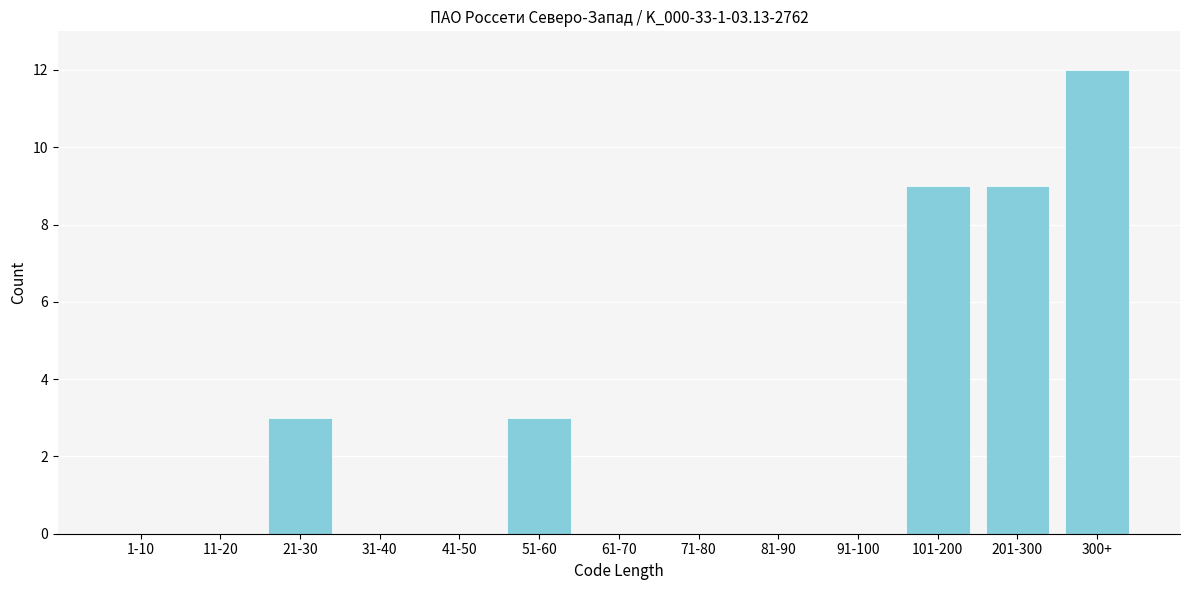

Reading left to right, list all the values displayed in this chart.

1-10=0	11-20=0	21-30=3	31-40=0	41-50=0	51-60=3	61-70=0	71-80=0	81-90=0	91-100=0	101-200=9	201-300=9	300+=12